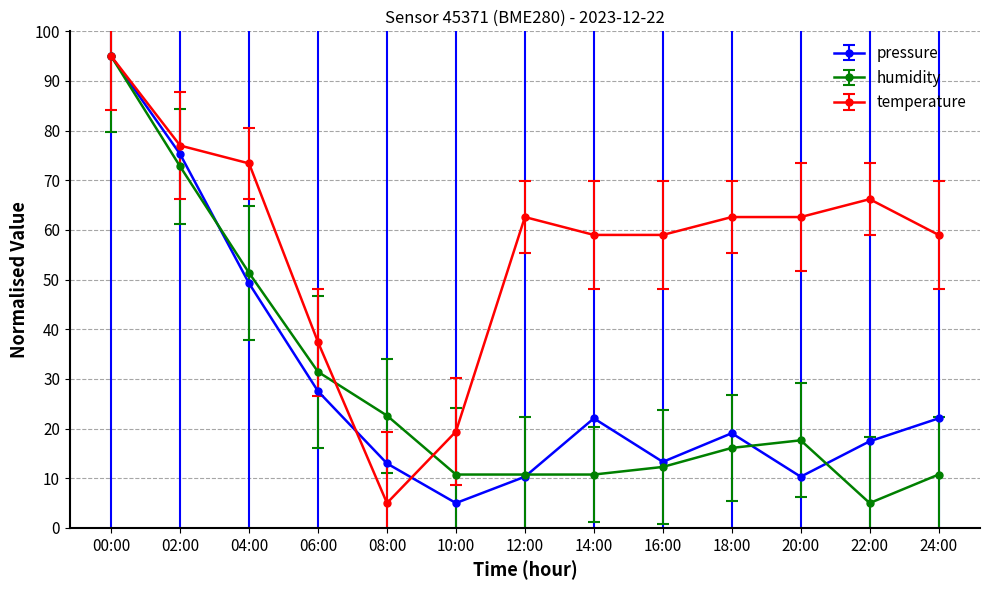

Is it true that temperature equals 23.6 at 20:00?

False